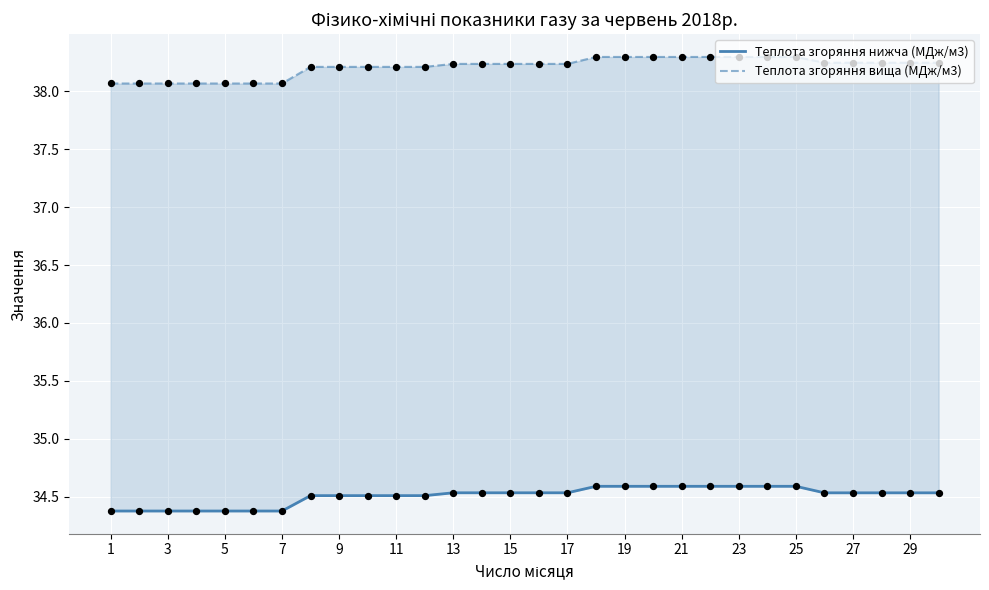

What is the total value across all series at 15?

72.7